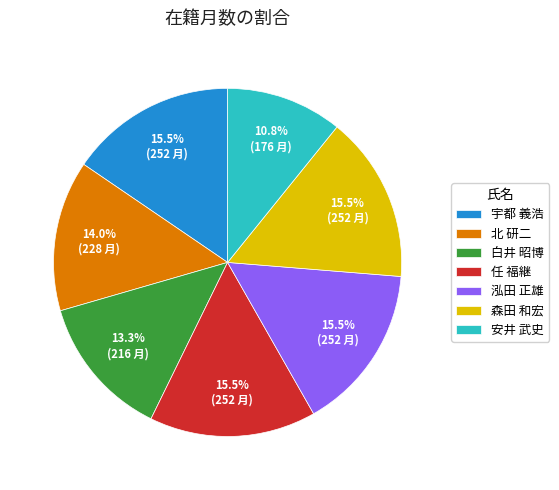

Does any single category account for the majority?

No